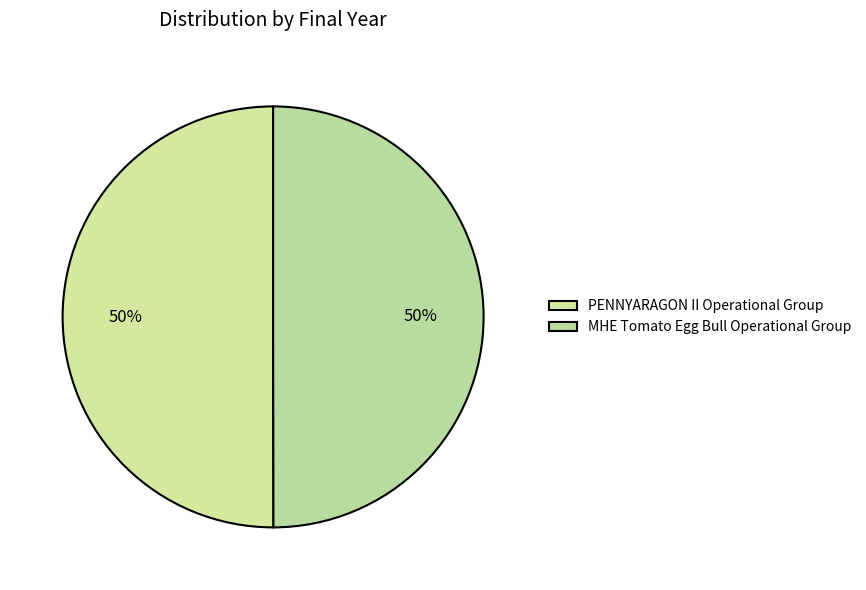

Which category accounts for the majority?

PENNYARAGON II Operational Group